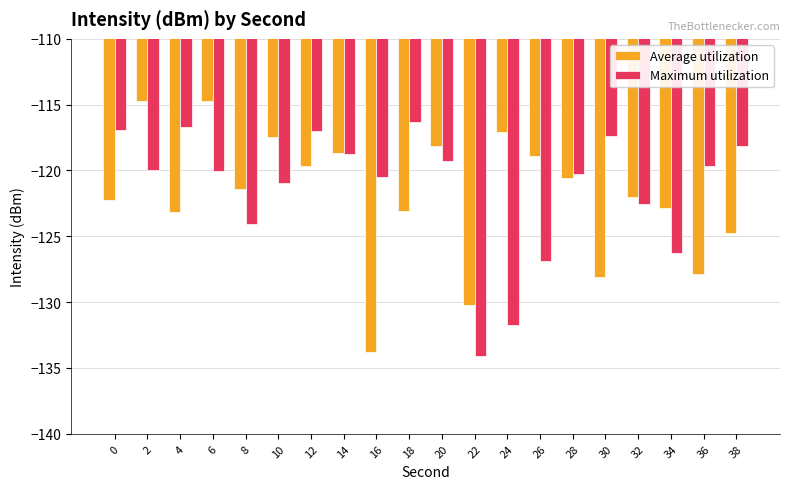

Which series has the largest total across all categories?

Maximum utilization